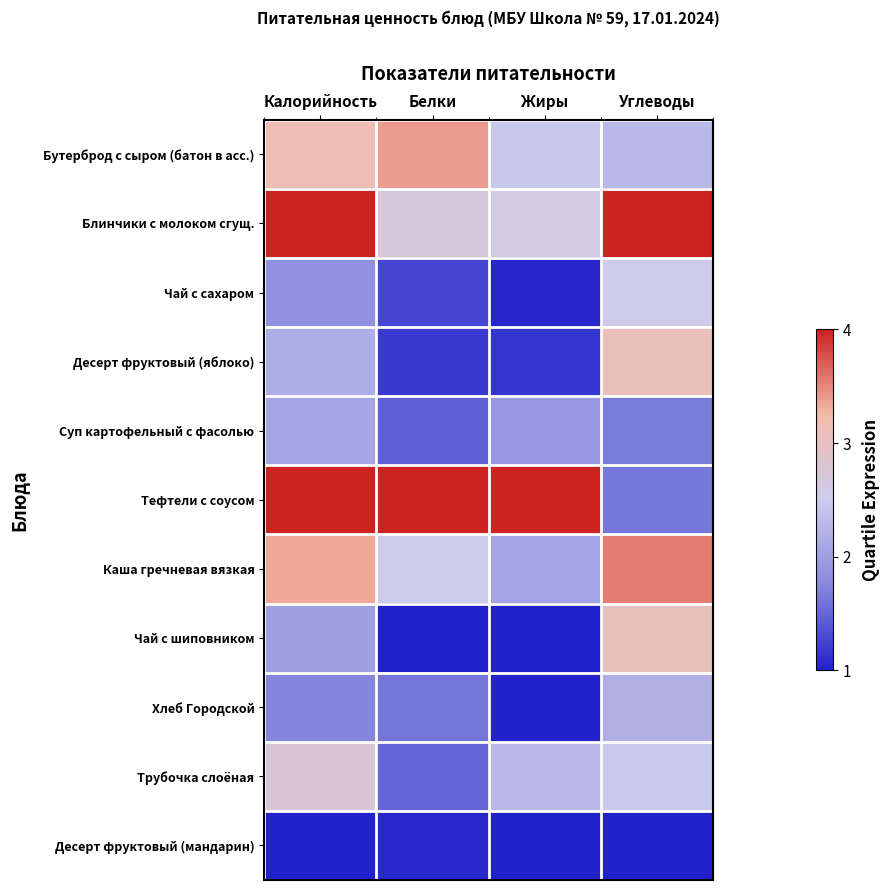

Reading left to right, list all the values displayed in this chart.

Бутерброд с сыром (батон в асс.): Калорийность=3.1	Белки=3.4	Жиры=2.5	Углеводы=2.3
Блинчики с молоком сгущ.: Калорийность=4.0	Белки=2.7	Жиры=2.6	Углеводы=4.0
Чай с сахаром: Калорийность=1.9	Белки=1.3	Жиры=1.0	Углеводы=2.6
Десерт фруктовый (яблоко): Калорийность=2.2	Белки=1.2	Жиры=1.2	Углеводы=3.1
Суп картофельный с фасолью: Калорийность=2.1	Белки=1.5	Жиры=1.9	Углеводы=1.7
Тефтели с соусом: Калорийность=4.0	Белки=4.0	Жиры=4.0	Углеводы=1.6
Каша гречневая вязкая: Калорийность=3.3	Белки=2.5	Жиры=2.1	Углеводы=3.5
Чай с шиповником: Калорийность=2.0	Белки=1.0	Жиры=1.0	Углеводы=3.0
Хлеб Городской: Калорийность=1.7	Белки=1.6	Жиры=1.0	Углеводы=2.2
Трубочка слоёная: Калорийность=2.7	Белки=1.5	Жиры=2.3	Углеводы=2.5
Десерт фруктовый (мандарин): Калорийность=1.0	Белки=1.1	Жиры=1.0	Углеводы=1.0